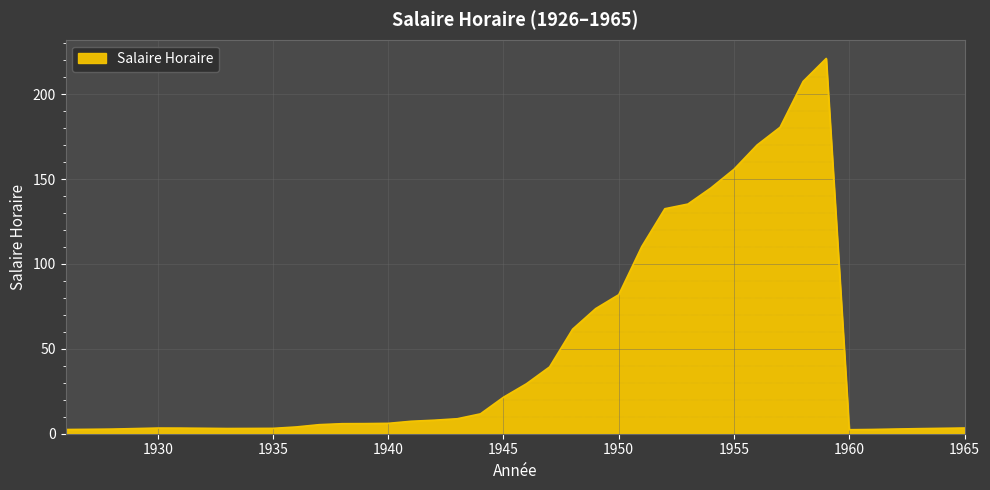

What is the maximum value shown in the chart?

221.0